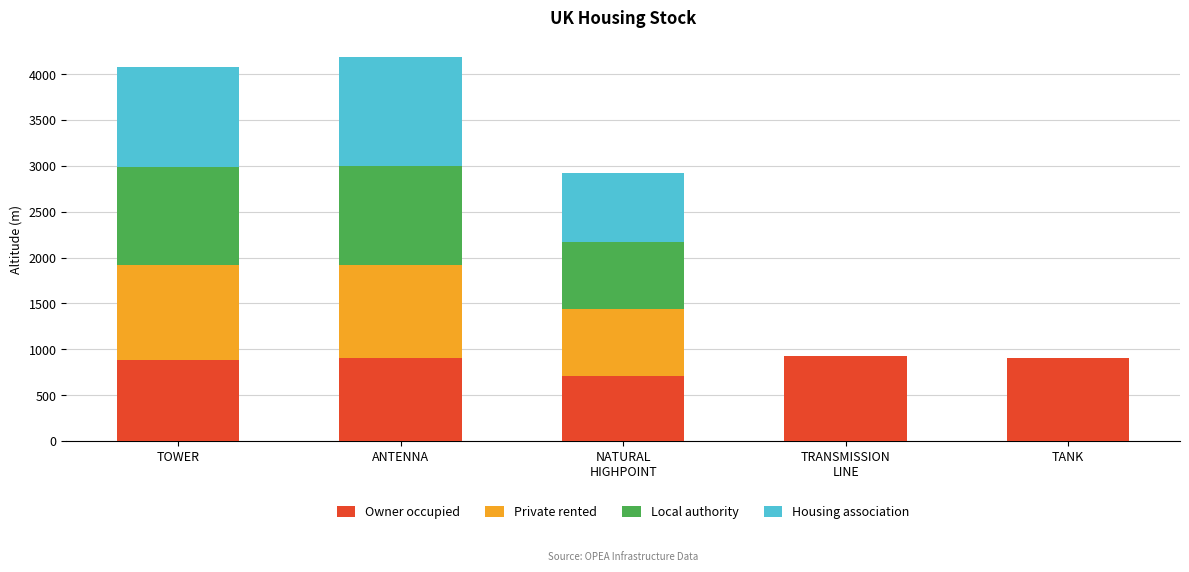

What is the total value across all series at TANK?

909.3